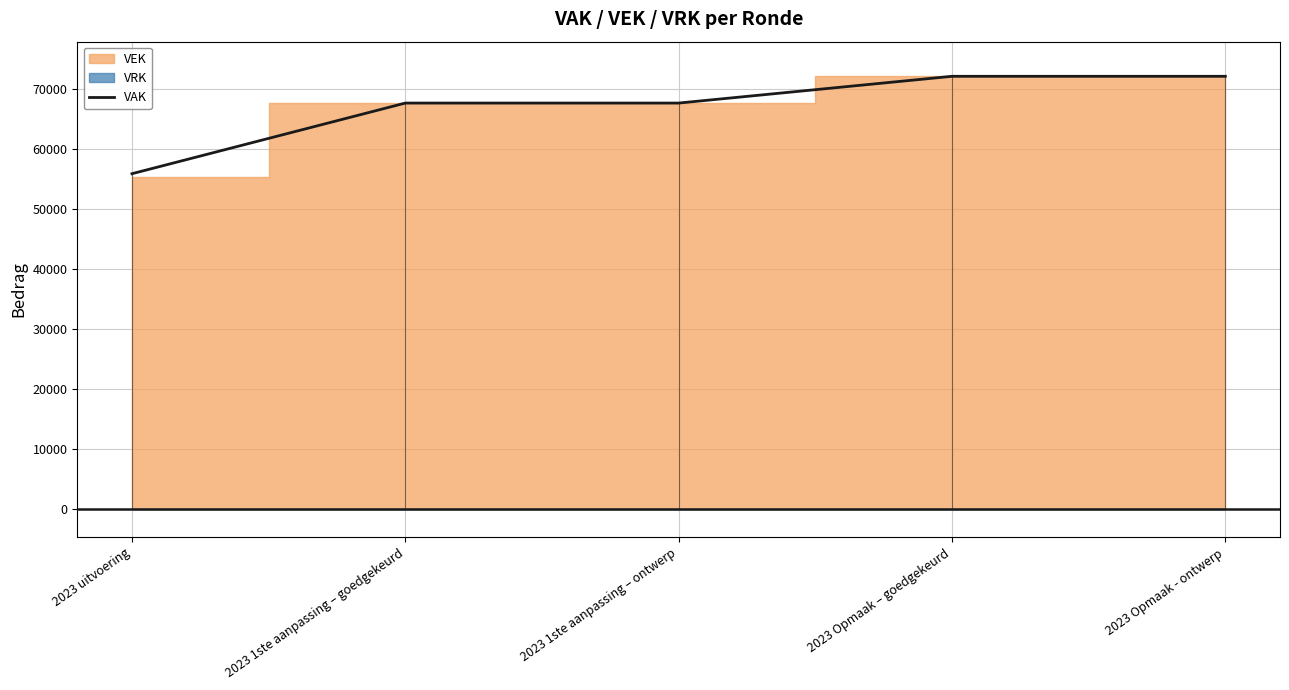

What is the change in value from 2023 1ste aanpassing – goedgekeurd to 2023 Opmaak - ontwerp?

+4456